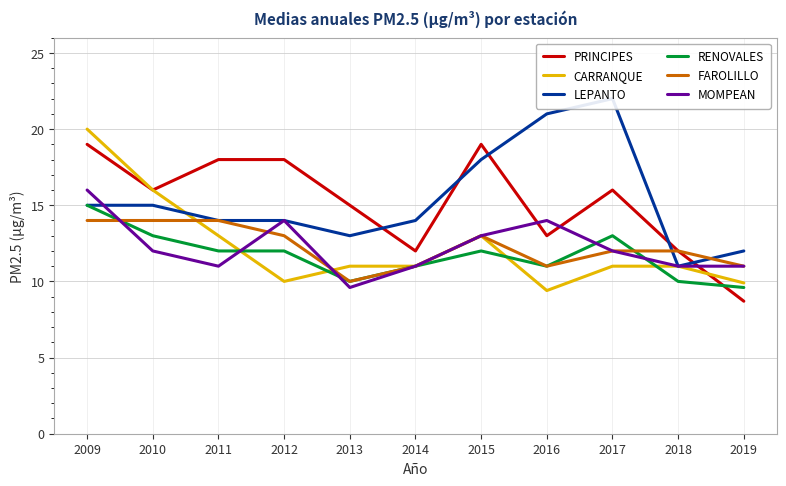

Where is the first local minimum for CARRANQUE?

2012